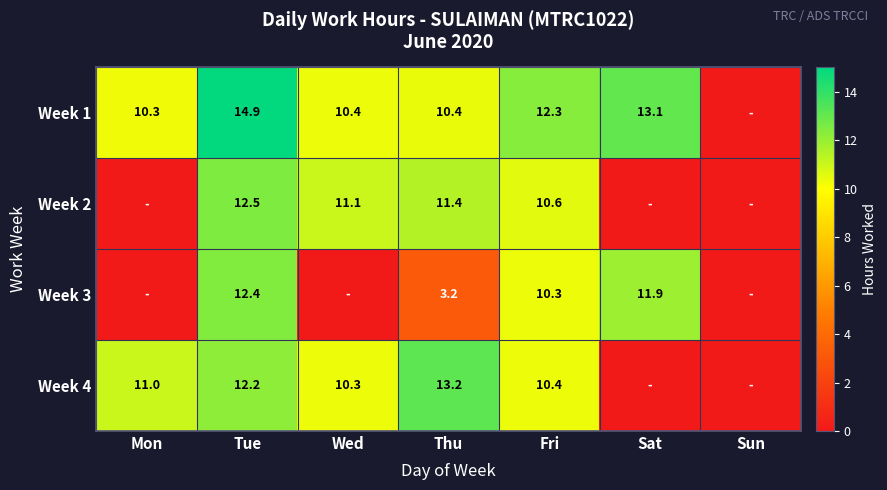

What is the difference between the highest and lowest values at Thu?

10.0